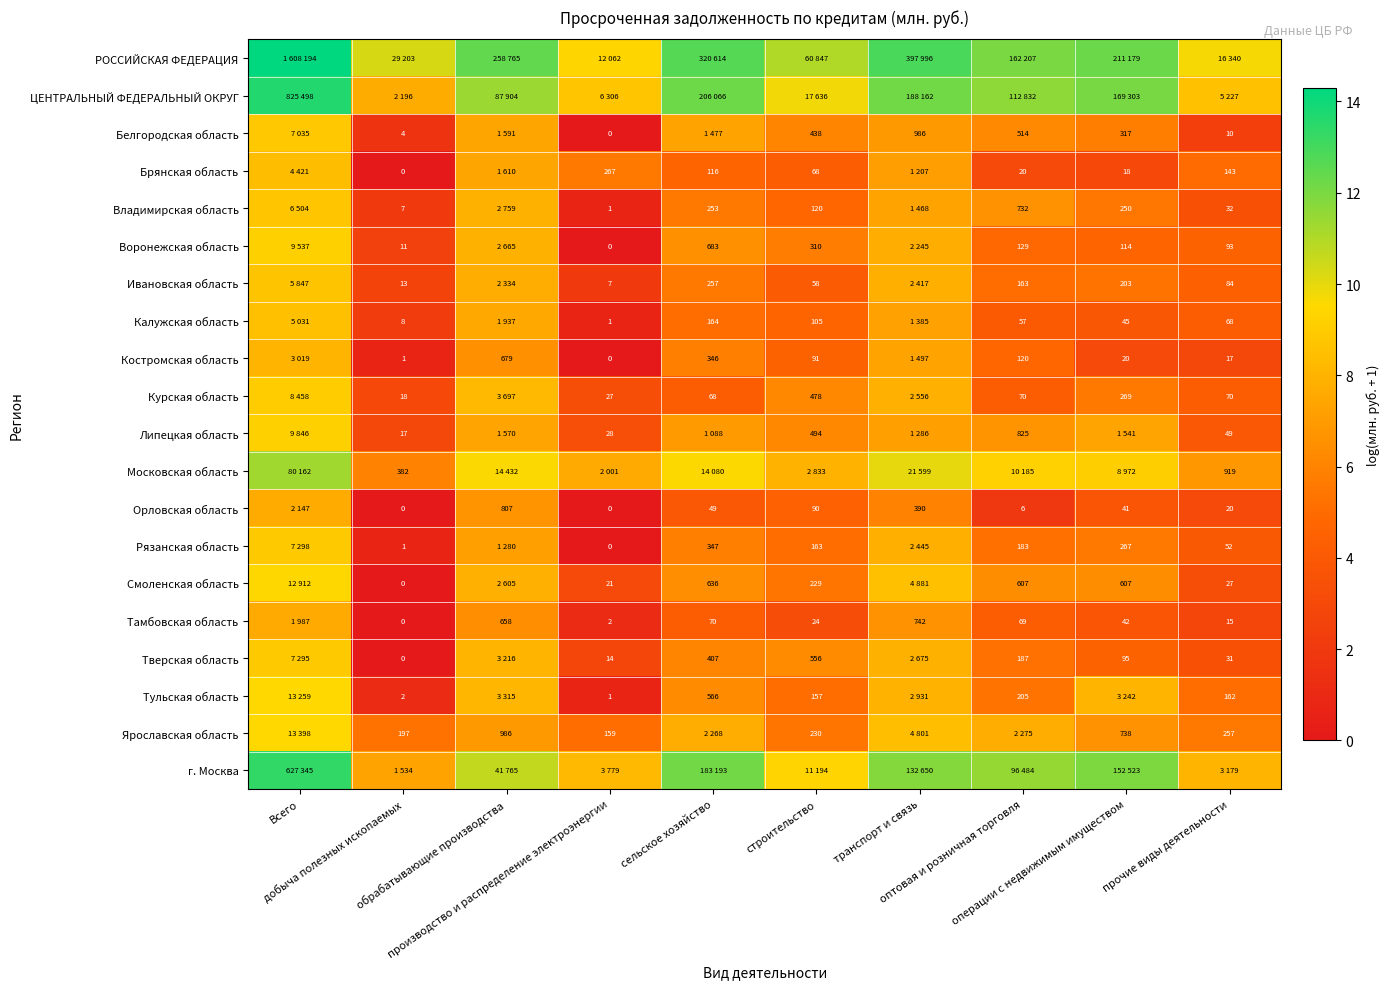

What is the difference between the highest and lowest values at Всего?

6.7